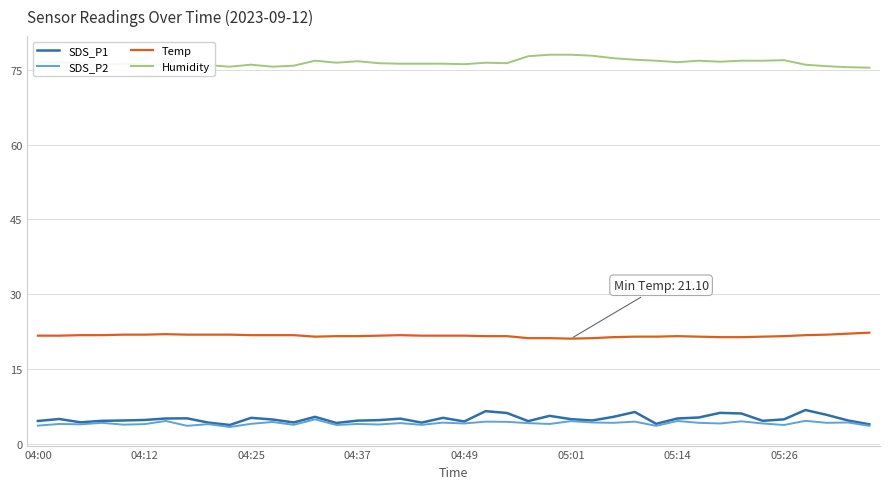

Does the chart display data point markers on the line(s)?

No